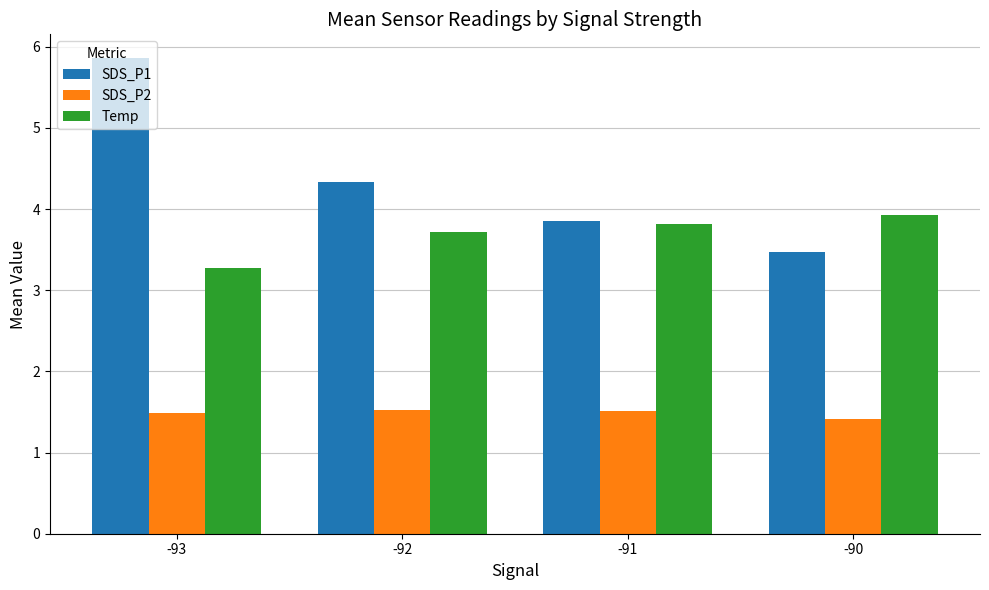

What is the value of the SDS_P2 bar at the 2nd from the left?

1.5